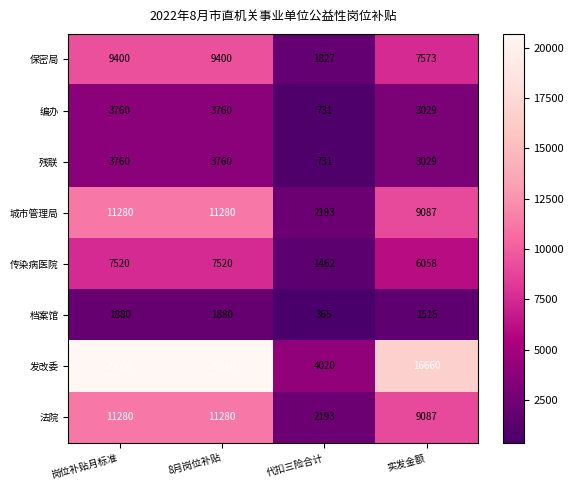

Where is 城市管理局 nearest to the value 6736?

实发金额